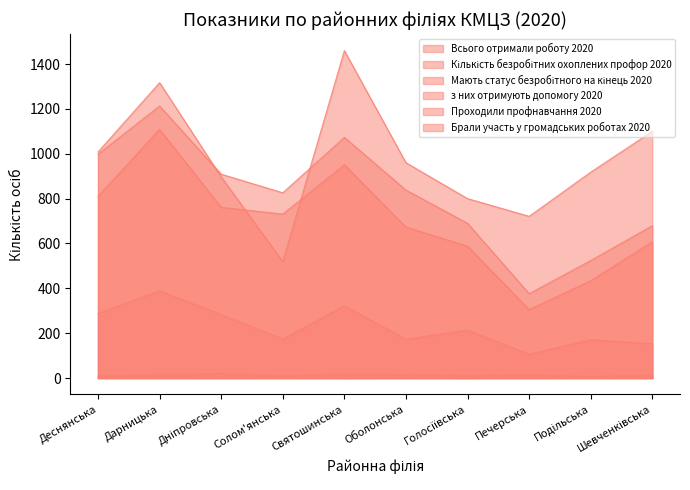

How many values in the Кількість безробітних охоплених профор 2020 series exceed 960?

4